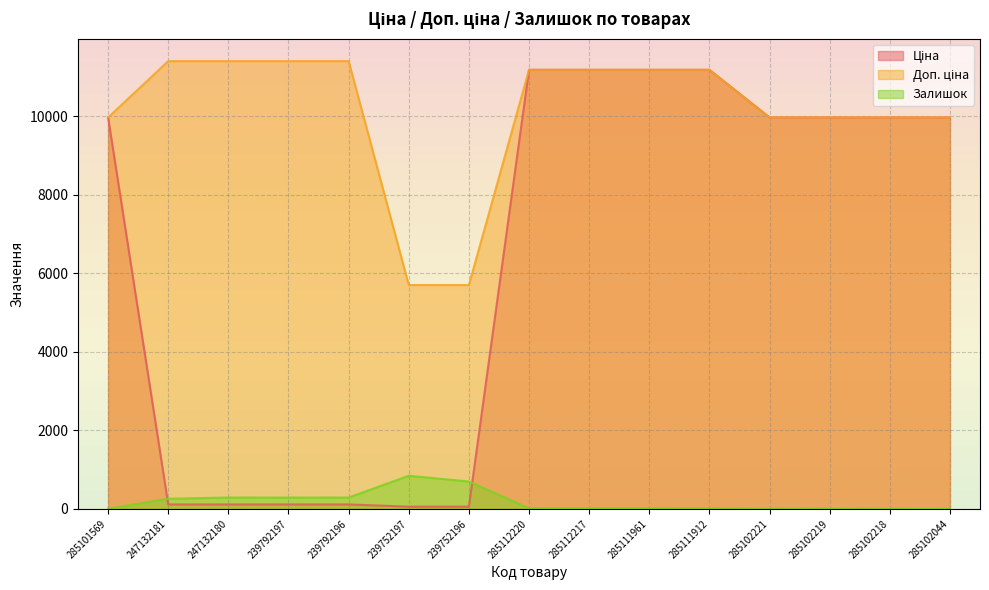

Rank the series by their average value, from lowest to highest.

Залишок, Ціна, Доп. ціна